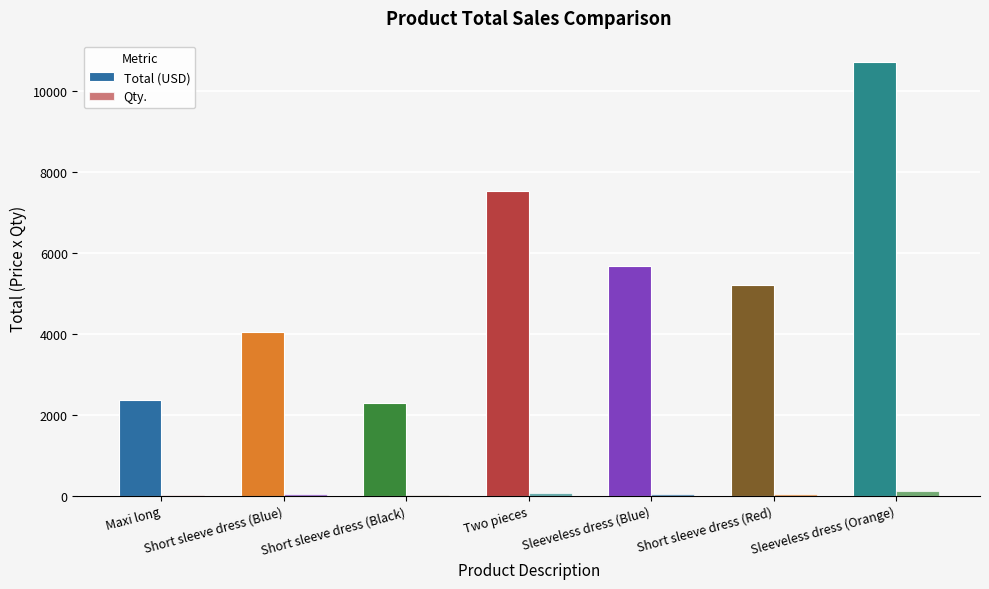

Where does the Total (USD) series first go above 5200?

Two pieces